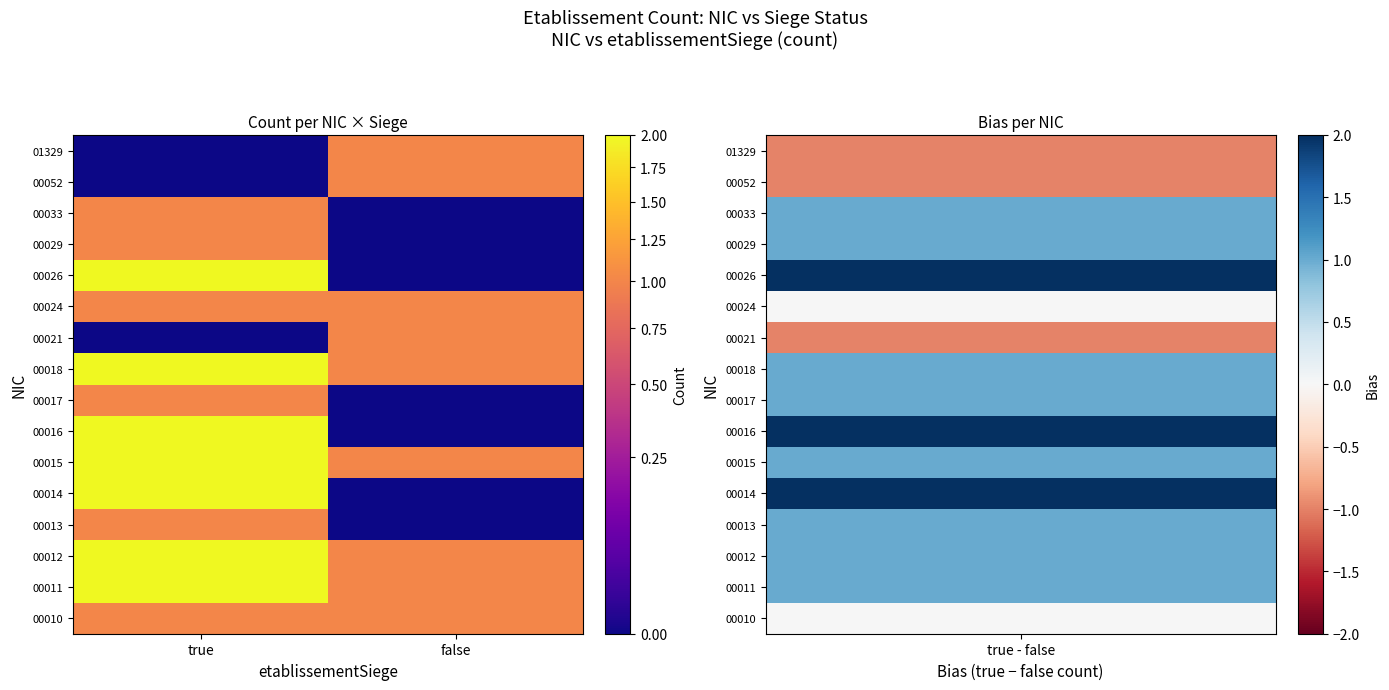

Reading left to right, extract all data points from this chart.

00010: true=1	false=1
00011: true=2	false=1
00012: true=2	false=1
00013: true=1	false=0
00014: true=2	false=0
00015: true=2	false=1
00016: true=2	false=0
00017: true=1	false=0
00018: true=2	false=1
00021: true=0	false=1
00024: true=1	false=1
00026: true=2	false=0
00029: true=1	false=0
00033: true=1	false=0
00052: true=0	false=1
01329: true=0	false=1